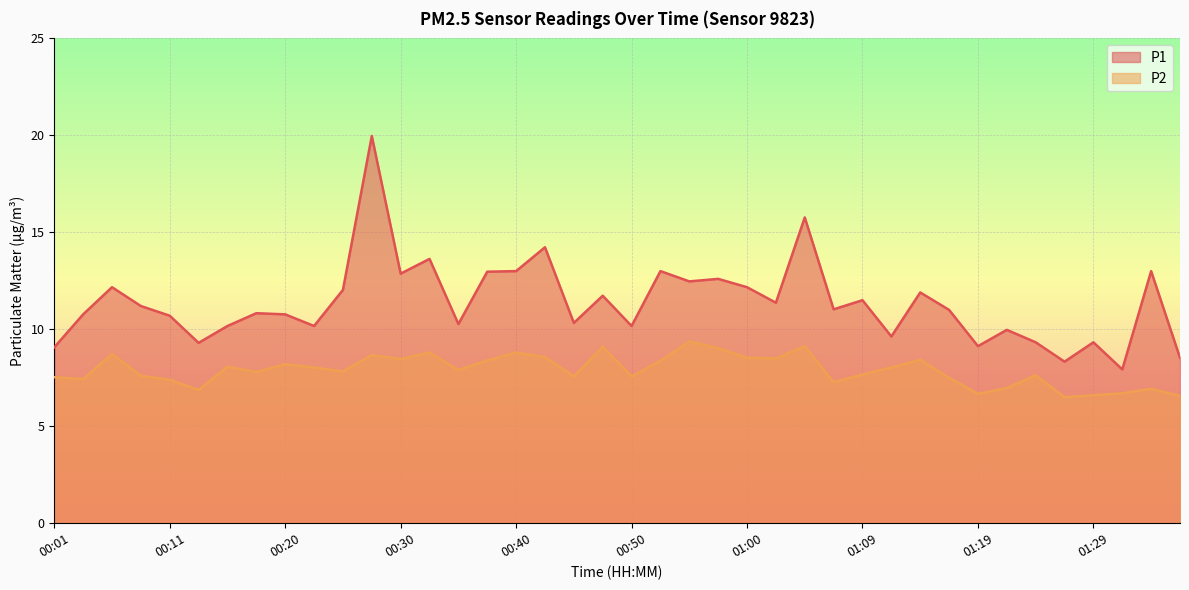

Which category has the highest value across all series?

00:28